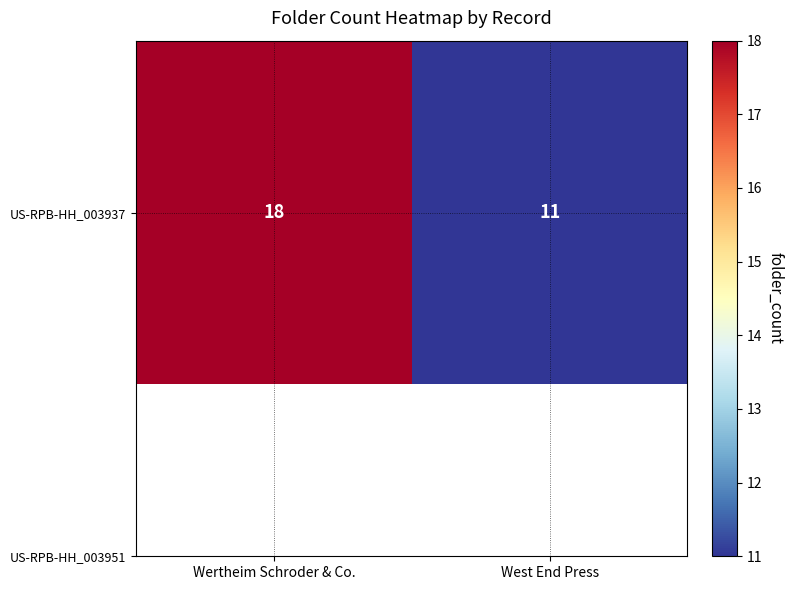

What is the smallest value displayed?

11